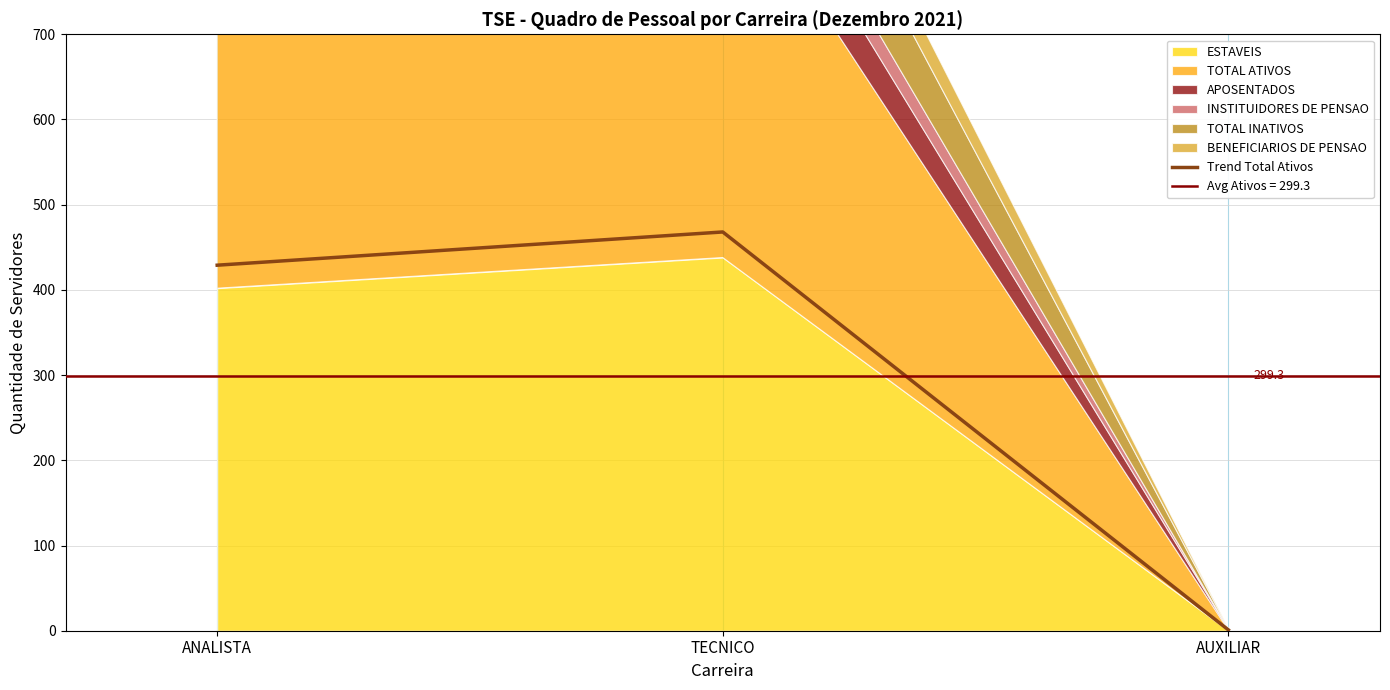

What is the ratio of the value at TECNICO to the value at AUXILIAR?

468.0